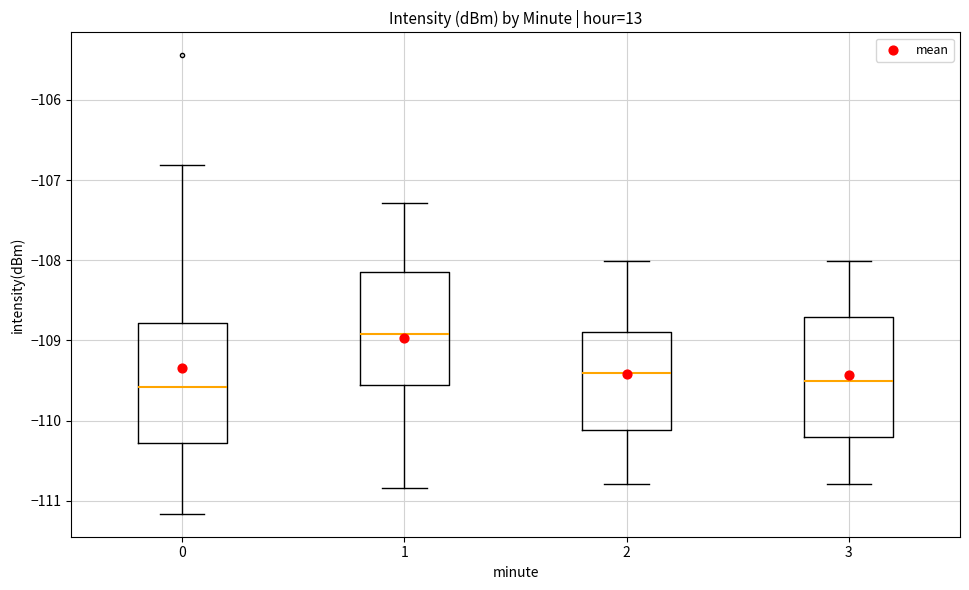

Reading left to right, read every box against the y-axis: the position of its median line, the range the box covers, and the ends of its whiskers. The values are not printed on the chart, so give them approximately, as read against the axis.

0: median -109.6, box -110.3 to -108.8, whiskers -111.2 to -106.8
1: median -108.9, box -109.6 to -108.2, whiskers -110.8 to -107.3
2: median -109.4, box -110.1 to -108.9, whiskers -110.8 to -108.0
3: median -109.5, box -110.2 to -108.7, whiskers -110.8 to -108.0